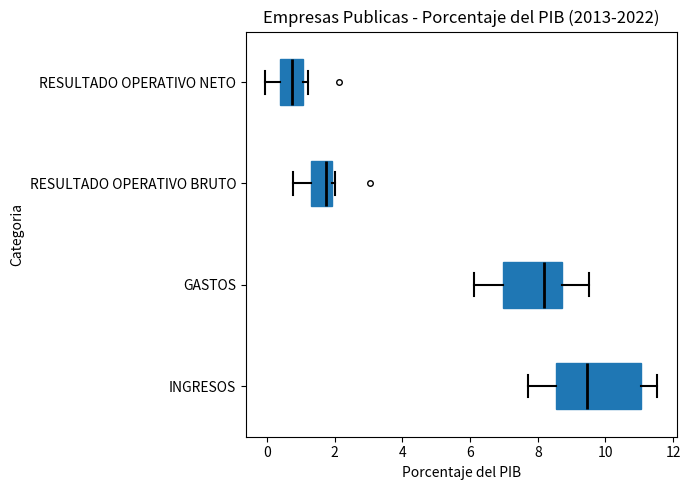

Comparing the boxes themselves (not the whiskers), which one is the widest?

INGRESOS